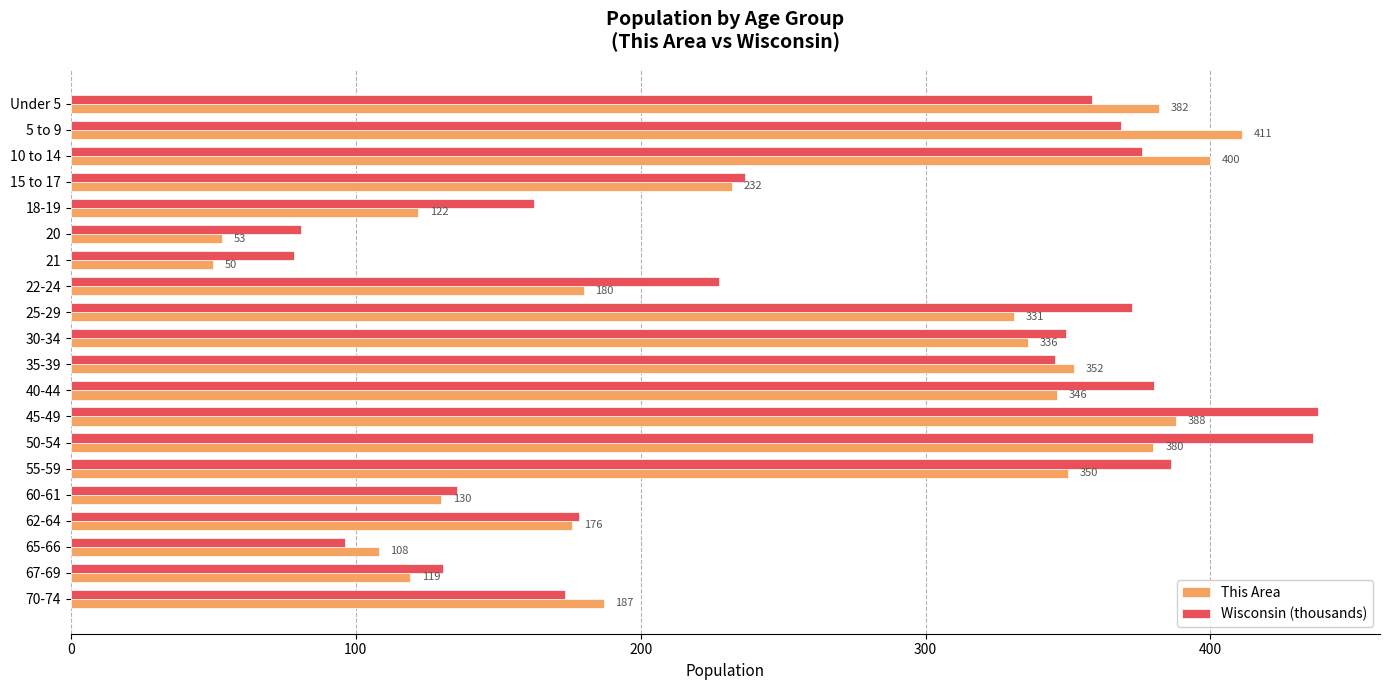

At which label is This Area closest to 230?

15 to 17